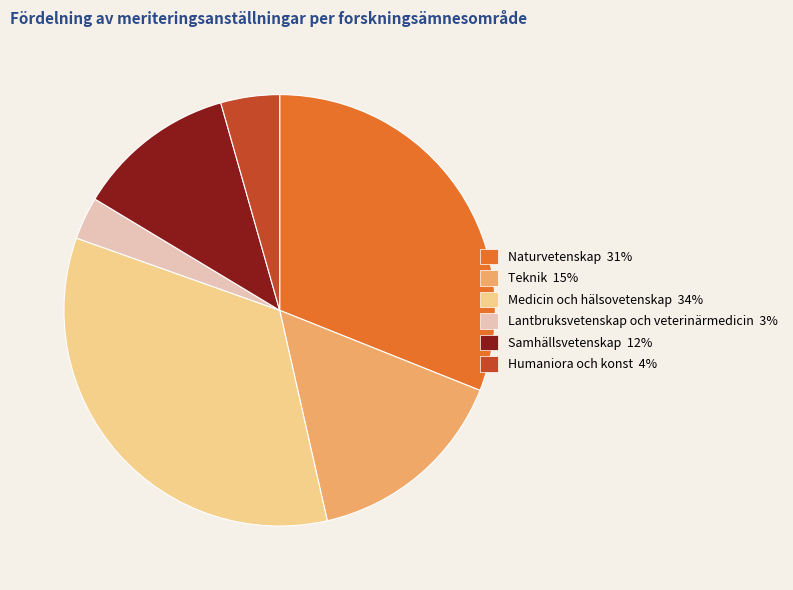

Which slice is the largest?

Medicin och hälsovetenskap